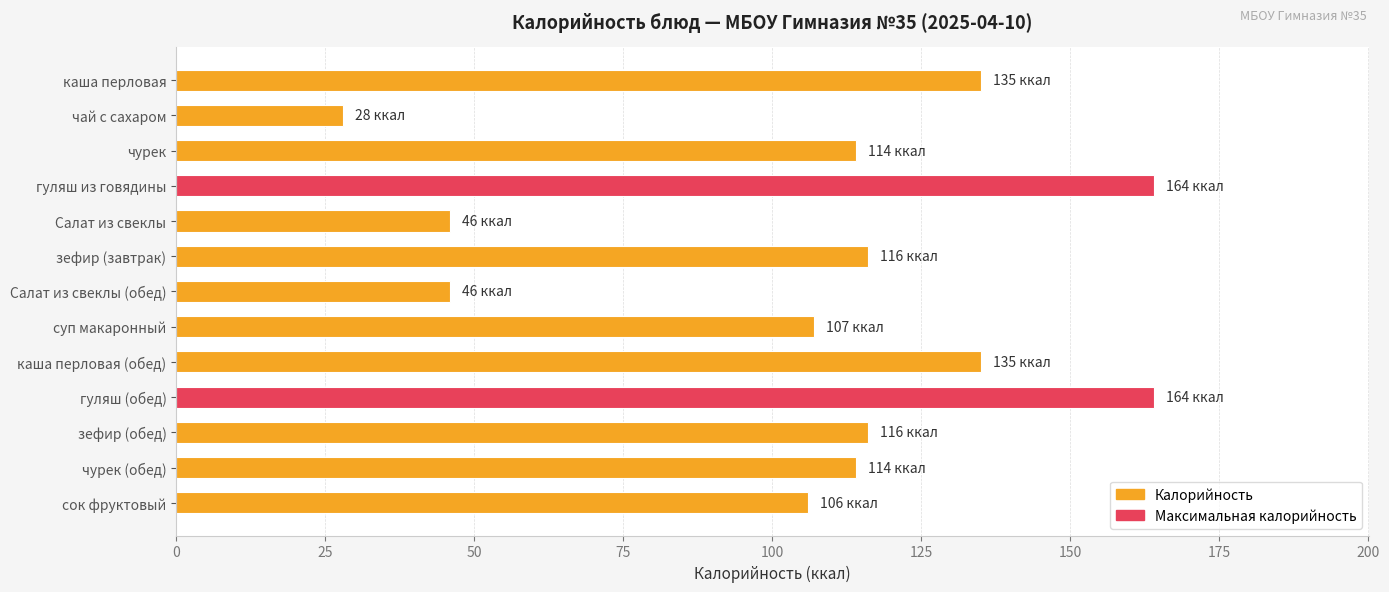

What is the ratio of the value at Салат из свеклы (обед) to the value at чай с сахаром?

1.6